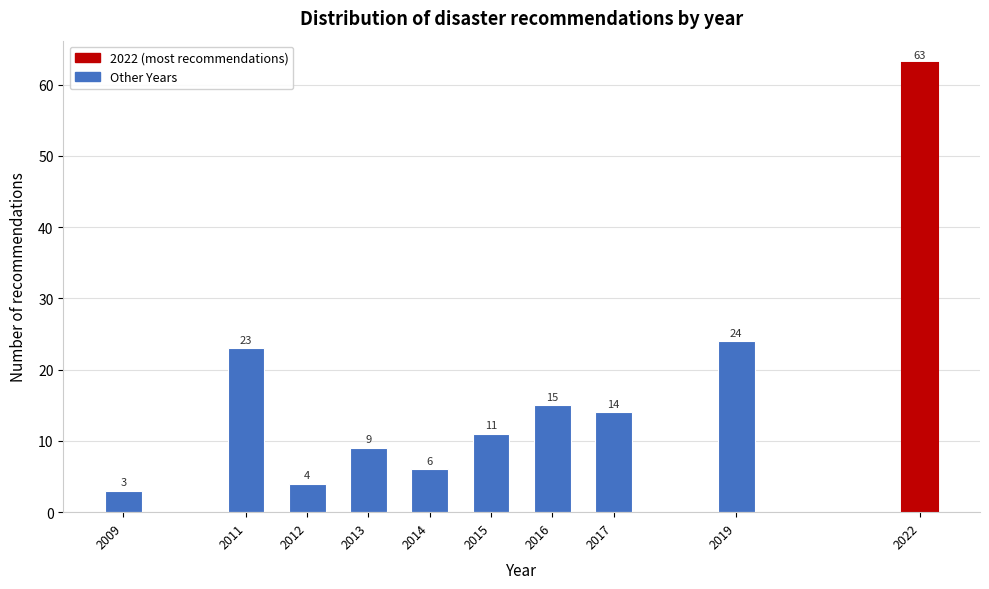

Reading right to left, what are all the values shown in this chart?

63	24	14	15	11	6	9	4	23	3